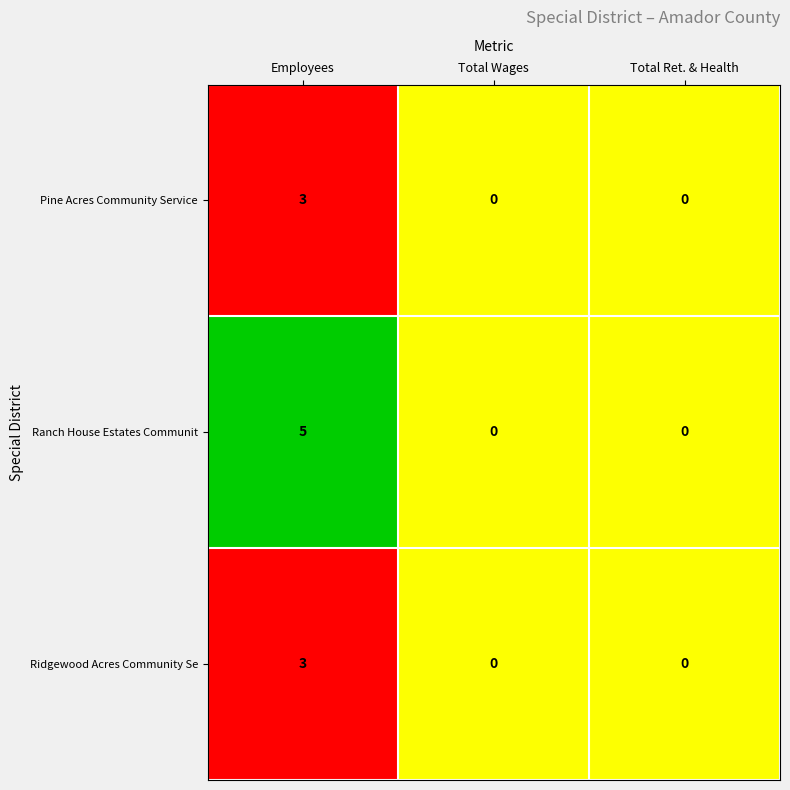

Reading left to right, transcribe all the data shown in this chart.

Pine Acres Community Service: 3	0	0
Ranch House Estates Communit: 5	0	0
Ridgewood Acres Community Se: 3	0	0